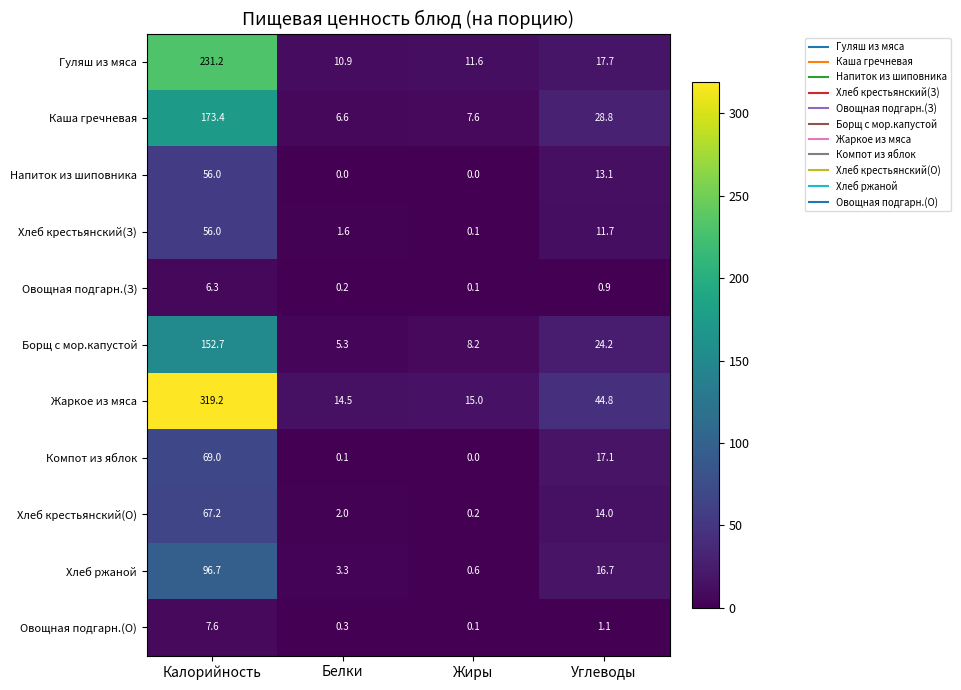

Which series has the largest total across all categories?

Жаркое из мяса